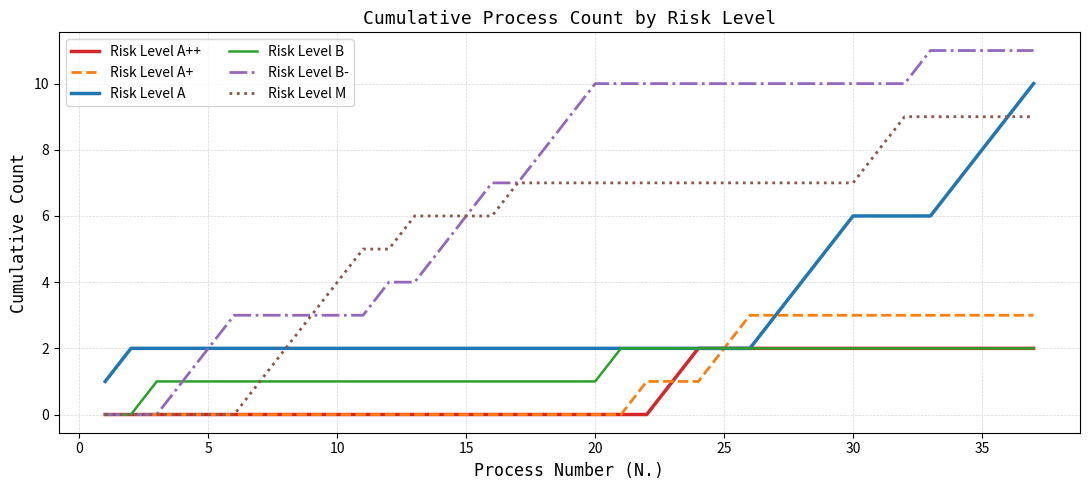

Which series has the largest total across all categories?

Risk Level B-